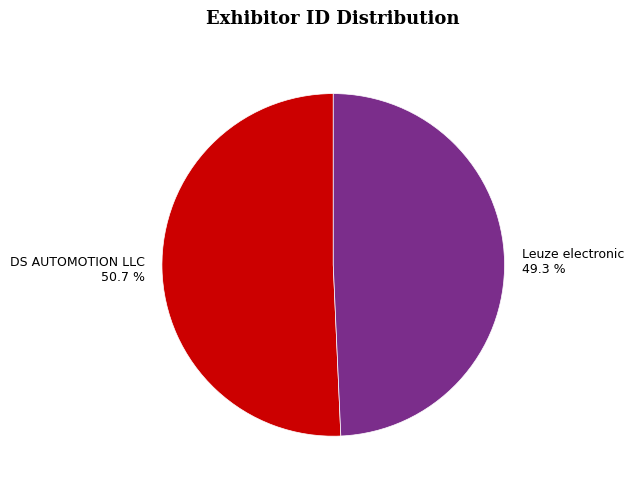

What percentage is NOT represented by Leuze electronic?

50.7%